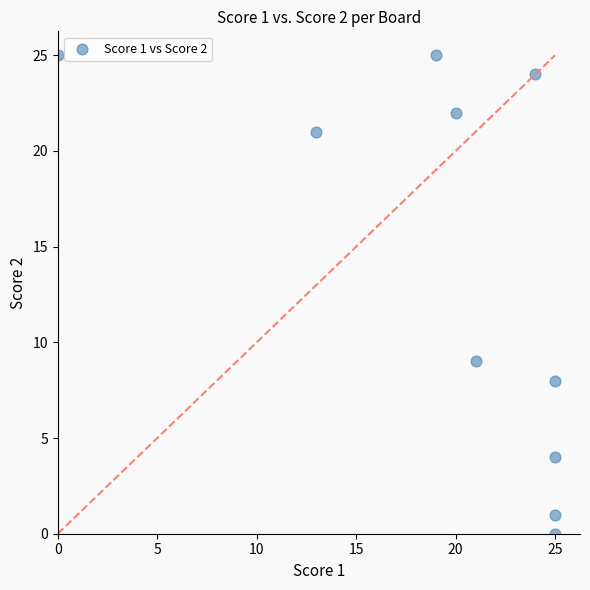

What Y value in the scatter plot is closest to 12?

9